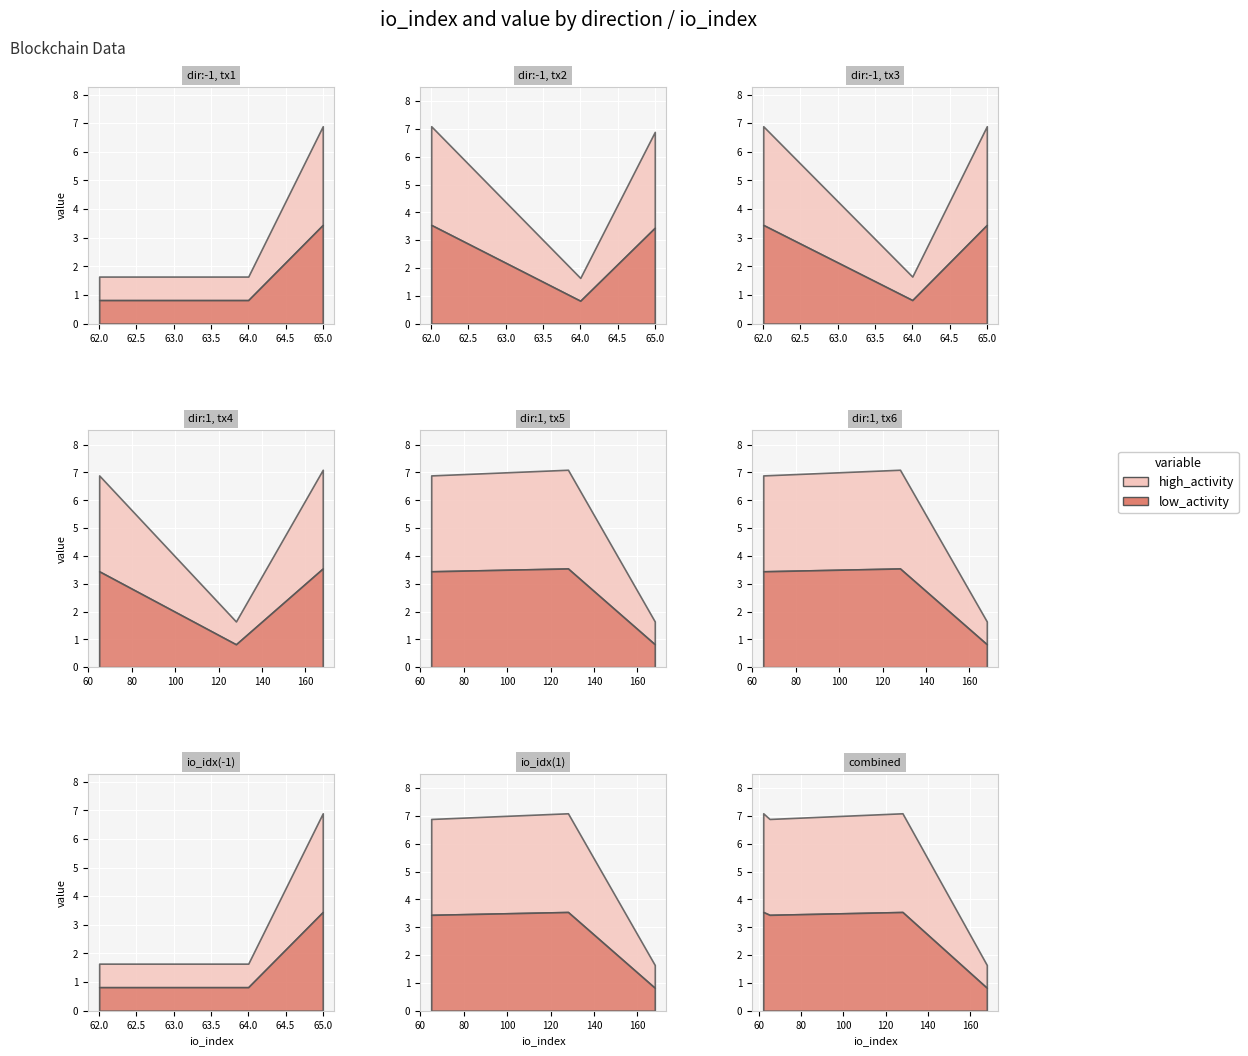

What is the difference between the value values at -1 and 1?

5.2